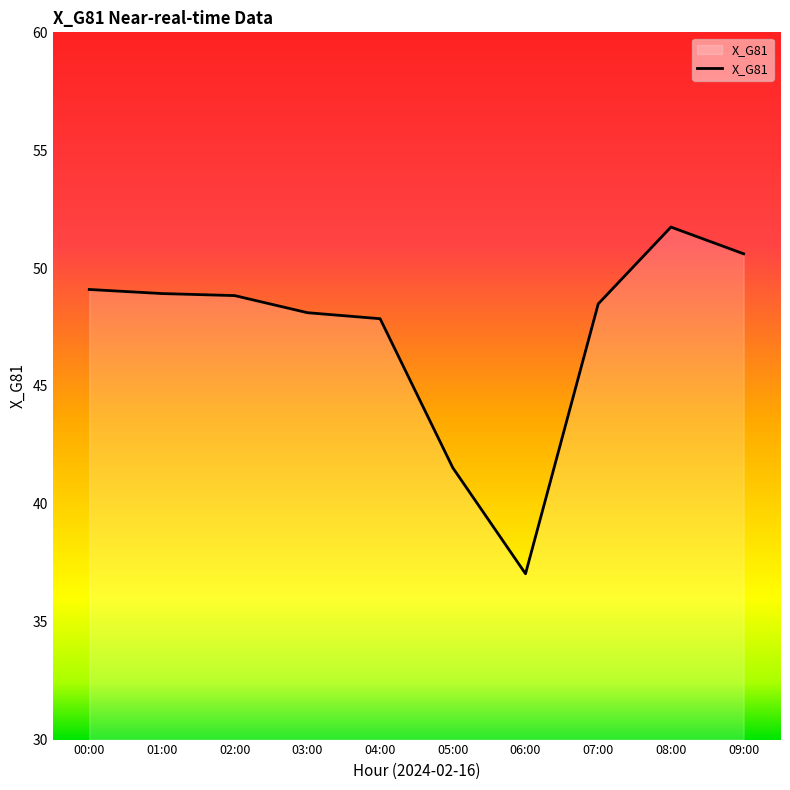

Which category has the highest value across all series?

08:00